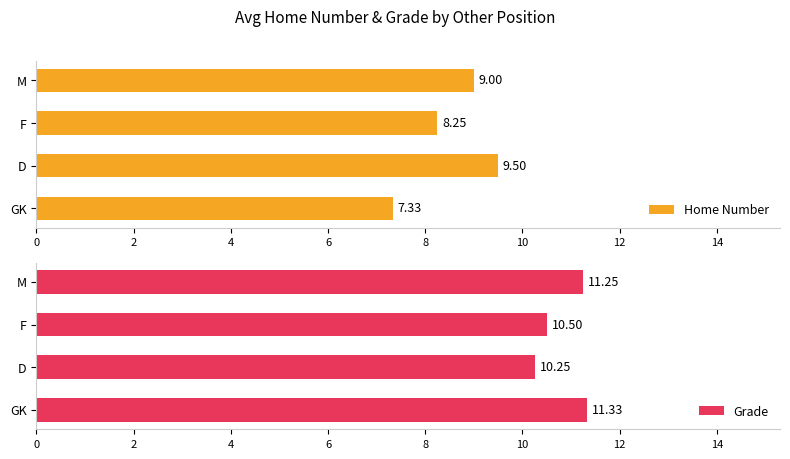

What is the average value of the Home Number series?

8.5